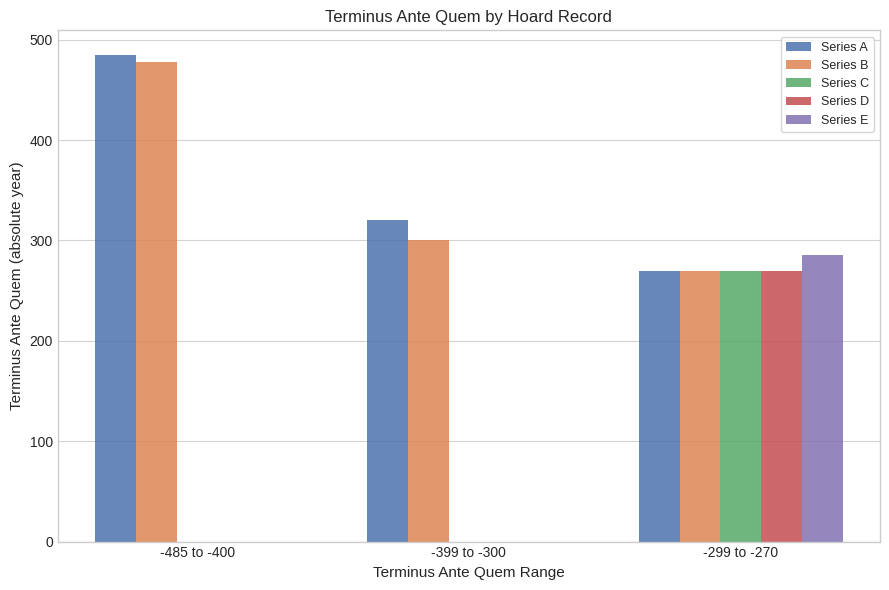

At which label is Series A closest to 377?

-399 to -300